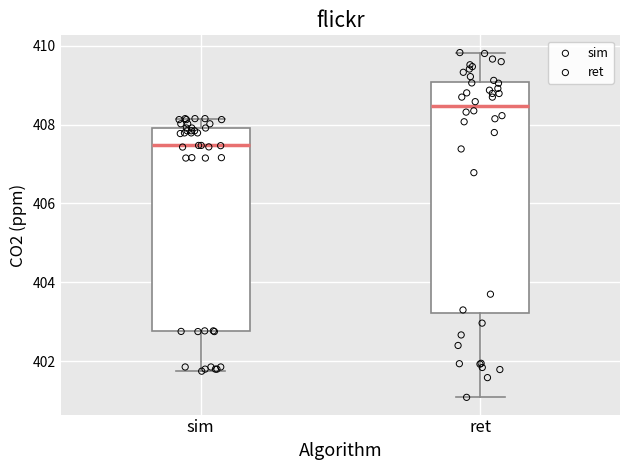

Comparing the boxes themselves (not the whiskers), which one is the tallest?

ret